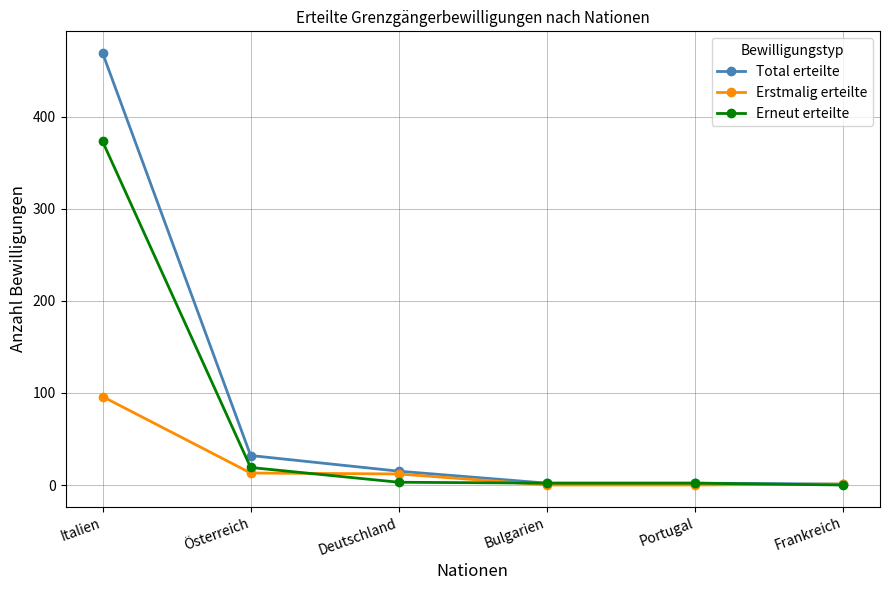

Which series changed the most between Österreich and Frankreich?

Total erteilte